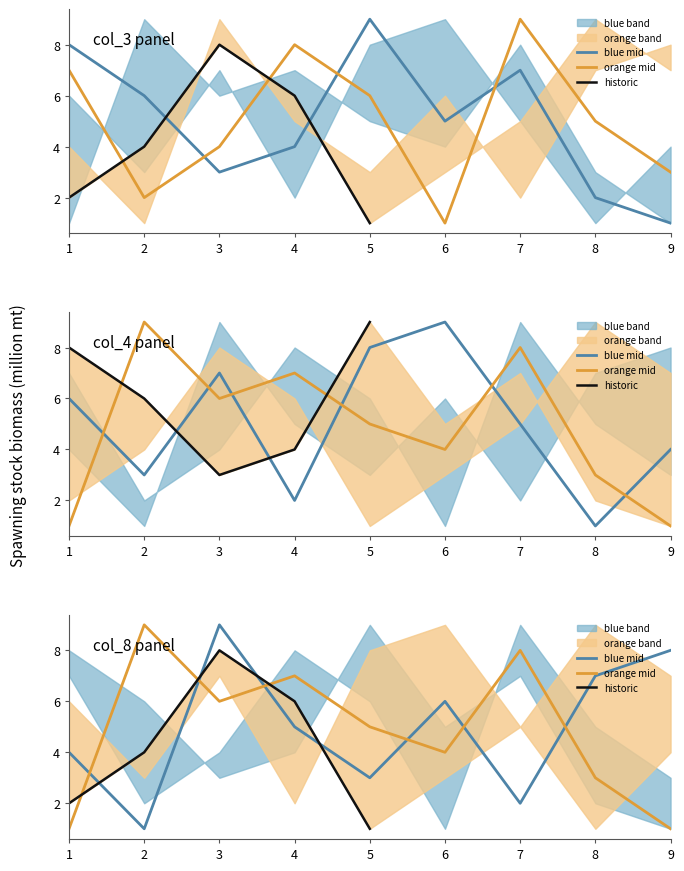

Between 8 and 7, which is larger?

7